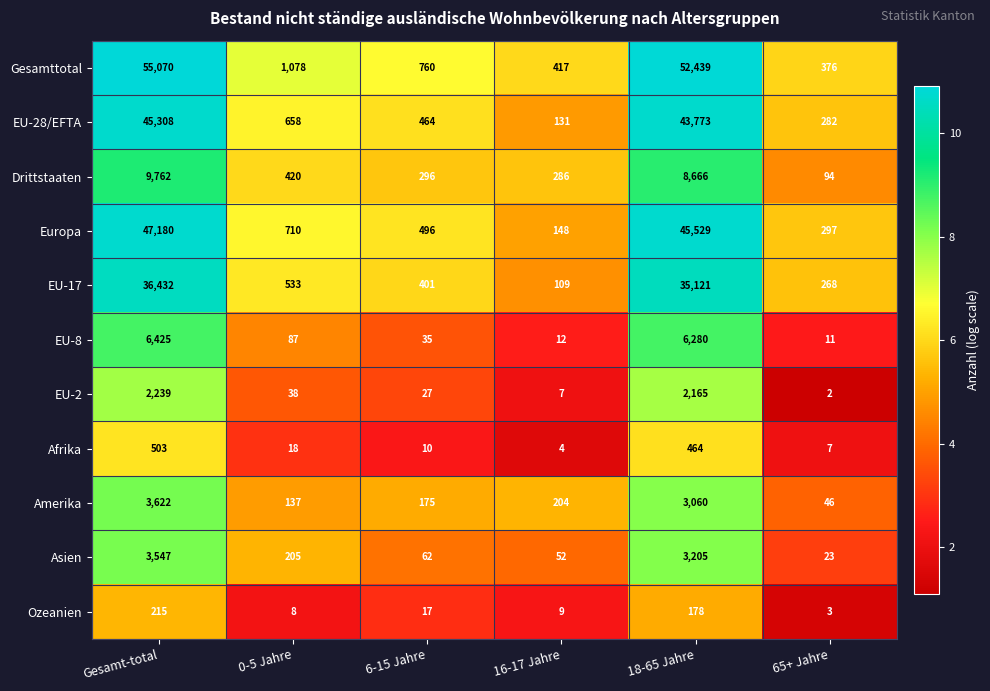

What is the minimum value shown in the chart?

2